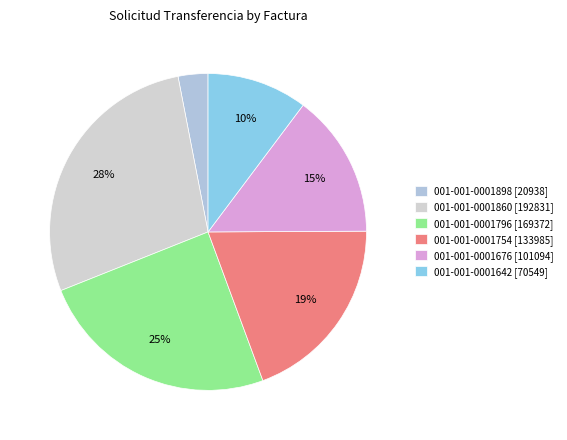

Rank the categories by value from highest to lowest.

001-001-0001860, 001-001-0001796, 001-001-0001754, 001-001-0001676, 001-001-0001642, 001-001-0001898